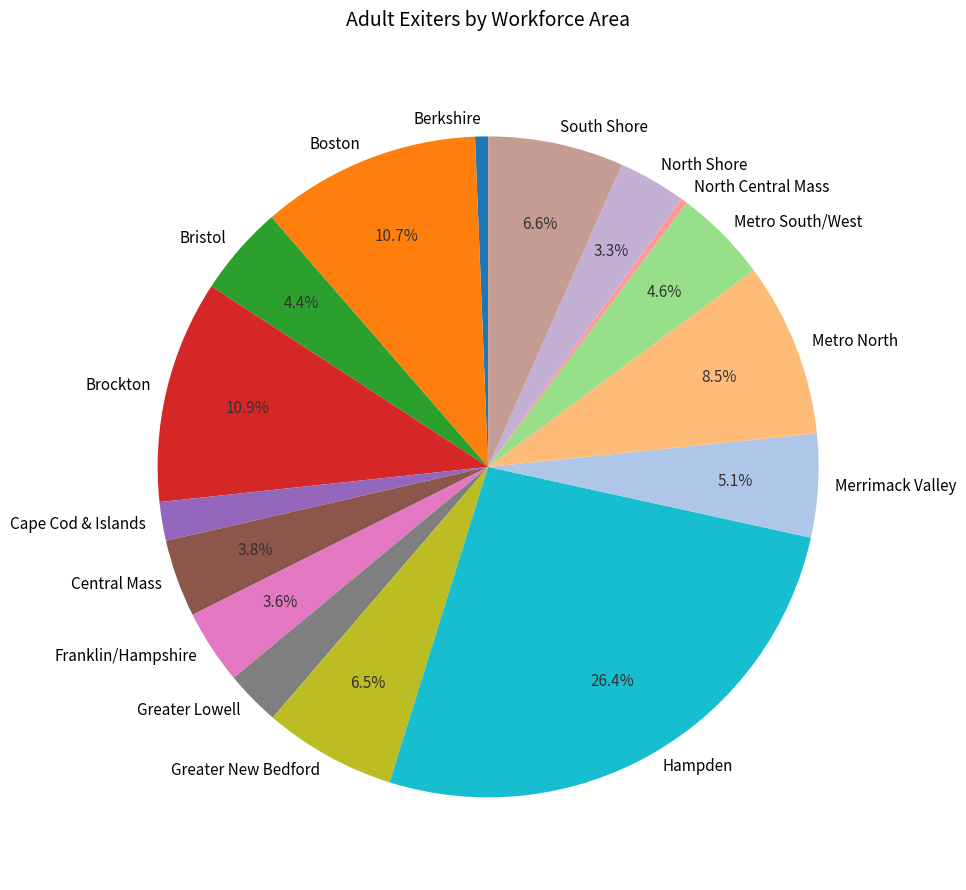

What is the ratio of the value at Hampden to the value at Boston?

2.5